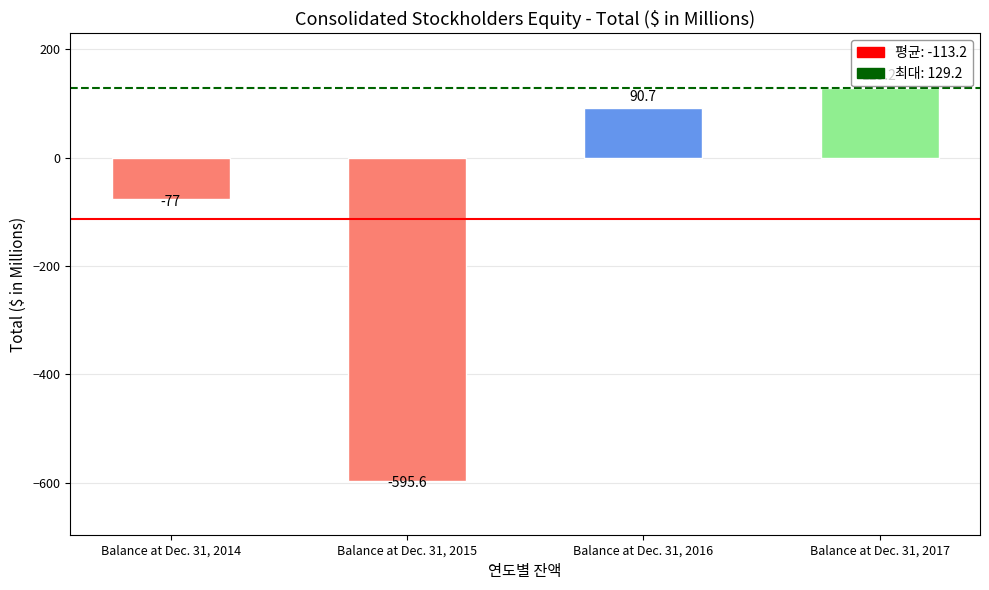

The value at Balance at Dec. 31, 2014 is -77.0. True or false?

True